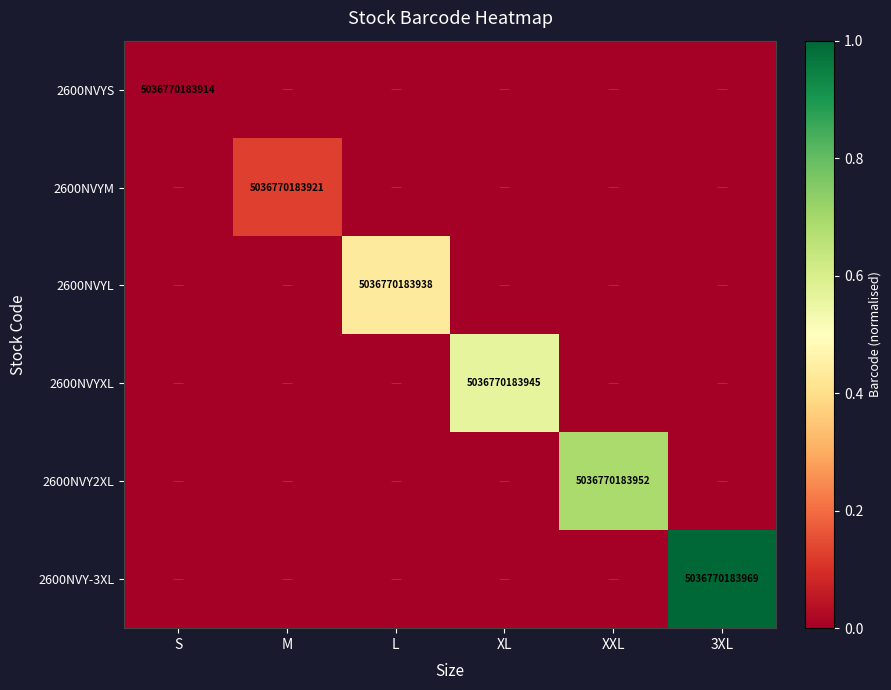

Between S and 3XL, which series saw the biggest shift?

2600NVY-3XL